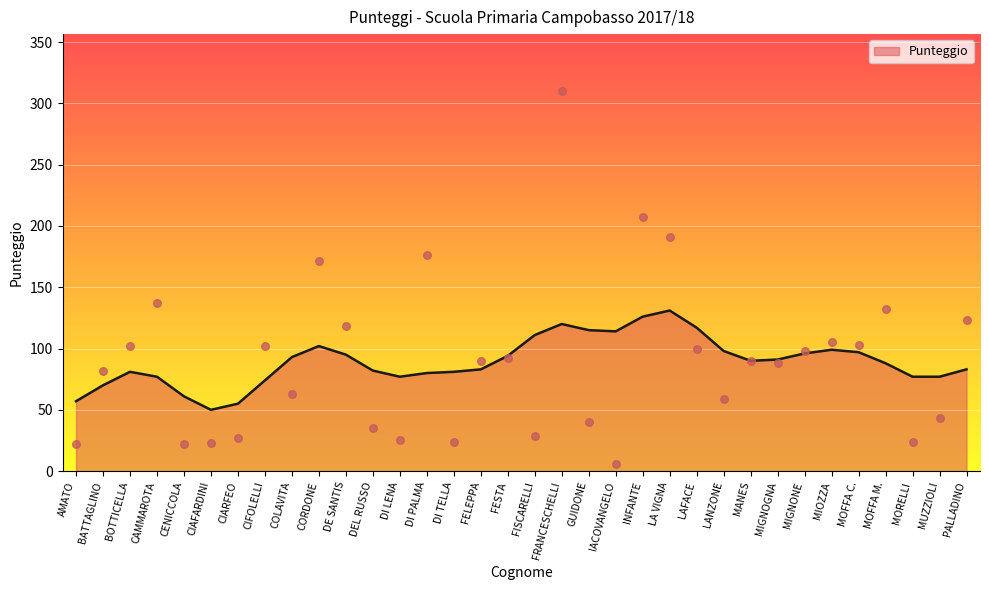

Between DE SANTIS and INFANTE, which is larger?

INFANTE